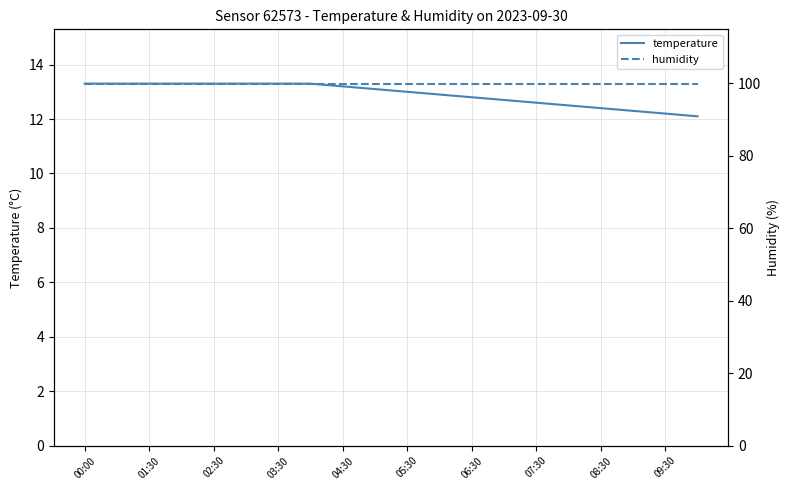

At which label does temperature reach its peak?

00:00